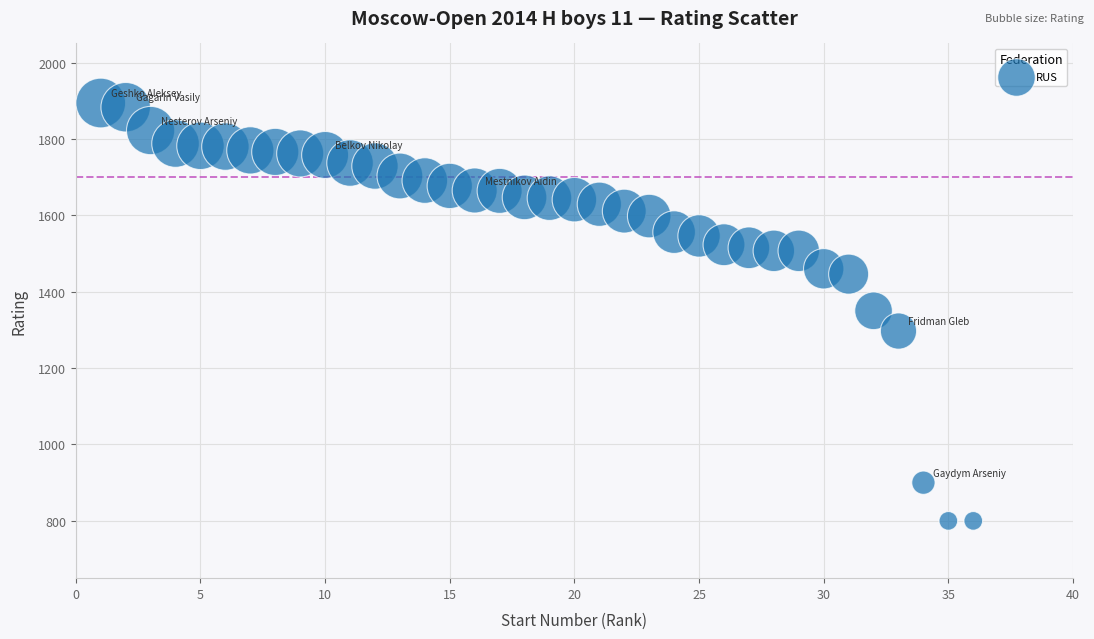

What is the range of Y values (max minus min)?

1094